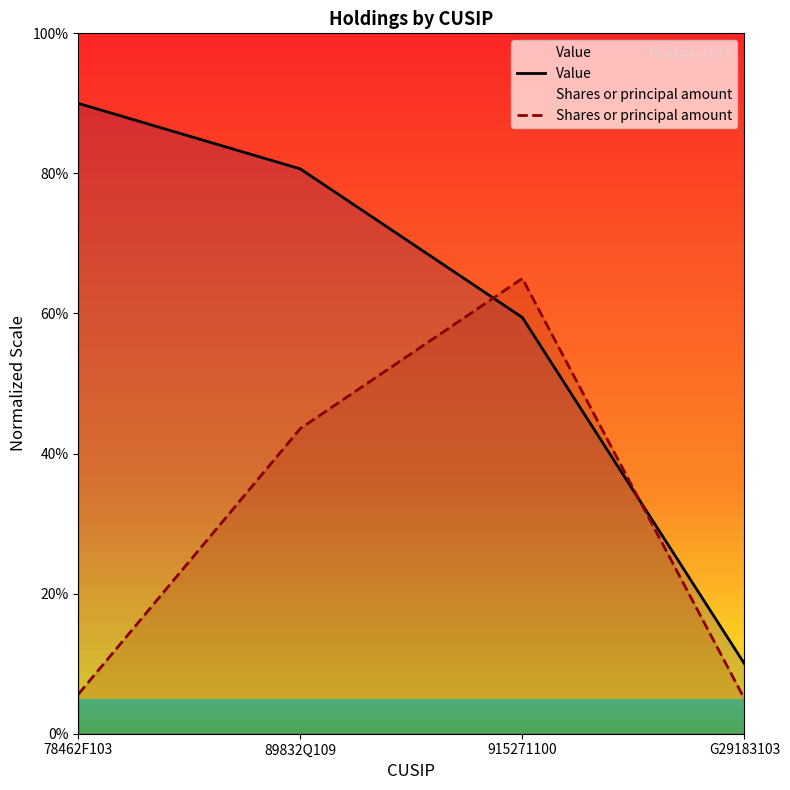

What is the difference between the maximum and second lowest values in the Shares or principal amount series?

59.4